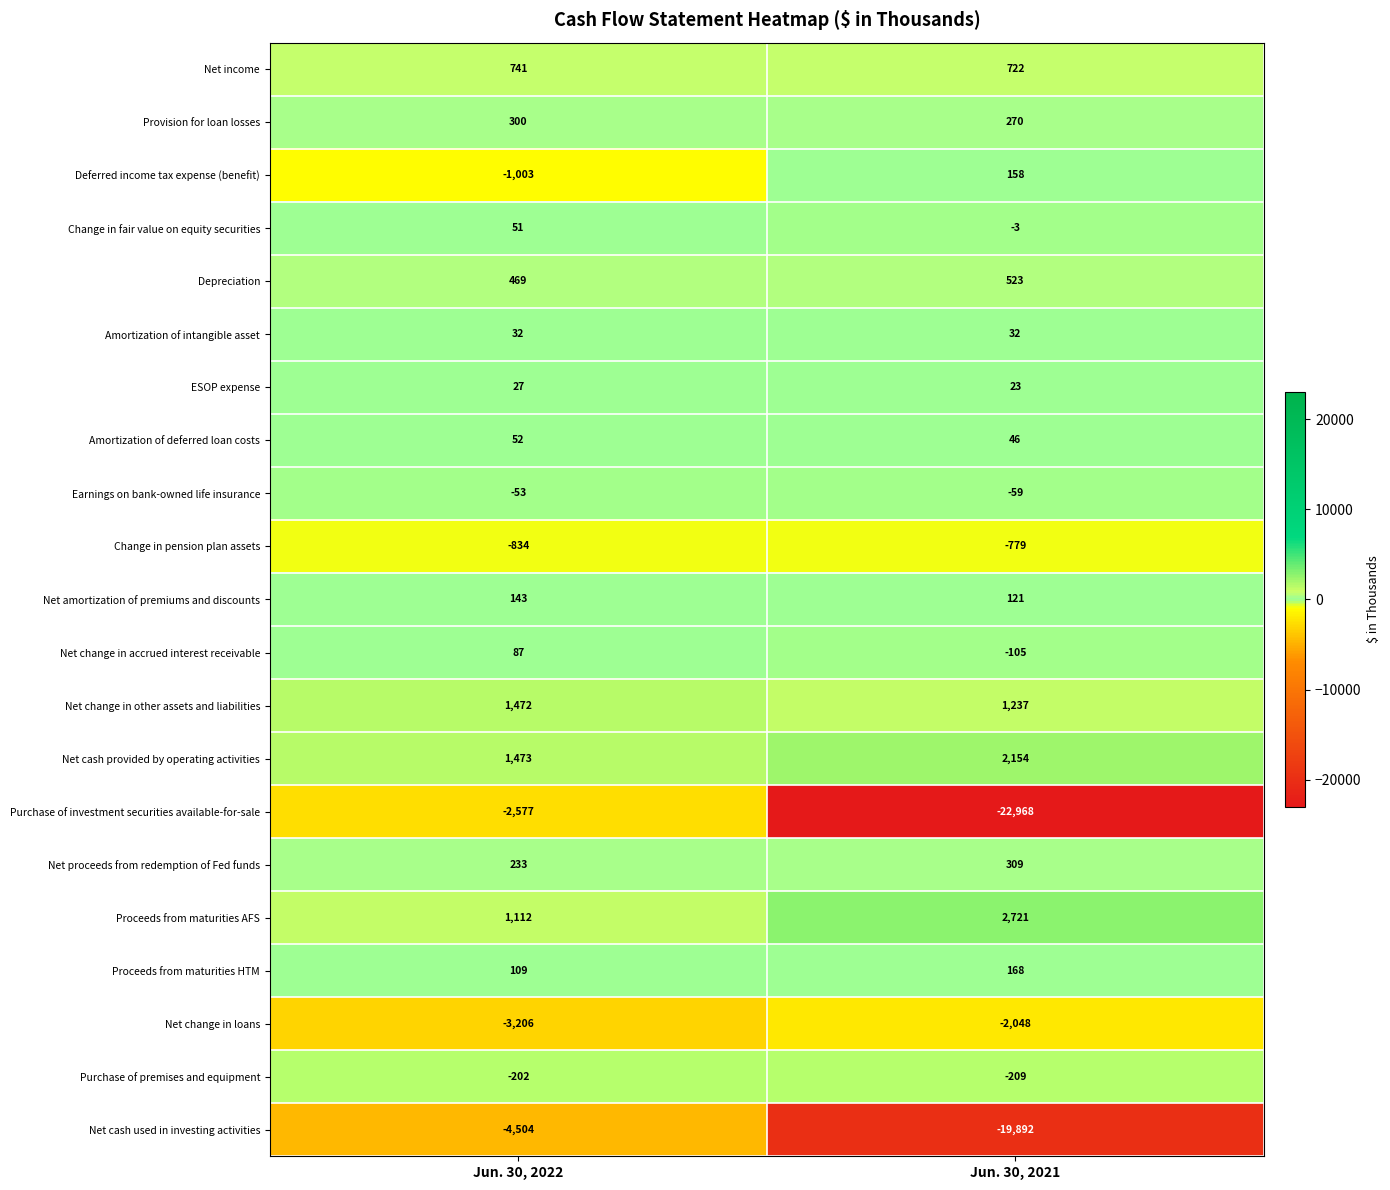

What is the difference between the maximum and minimum values in the Proceeds from maturities HTM series?

59